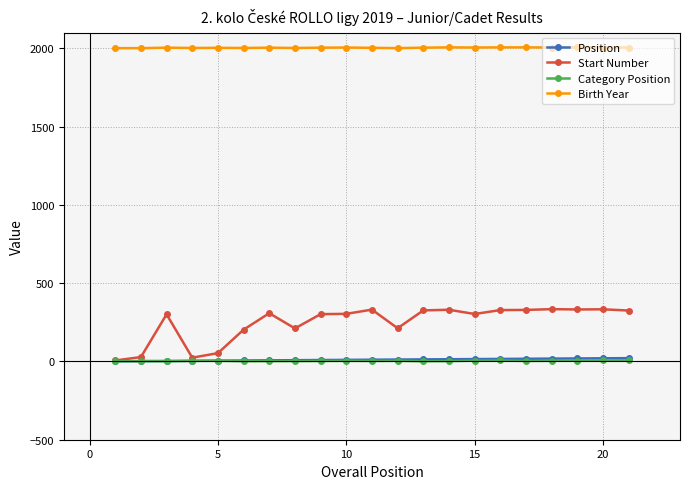

Which series has the largest range (max minus min)?

Start Number